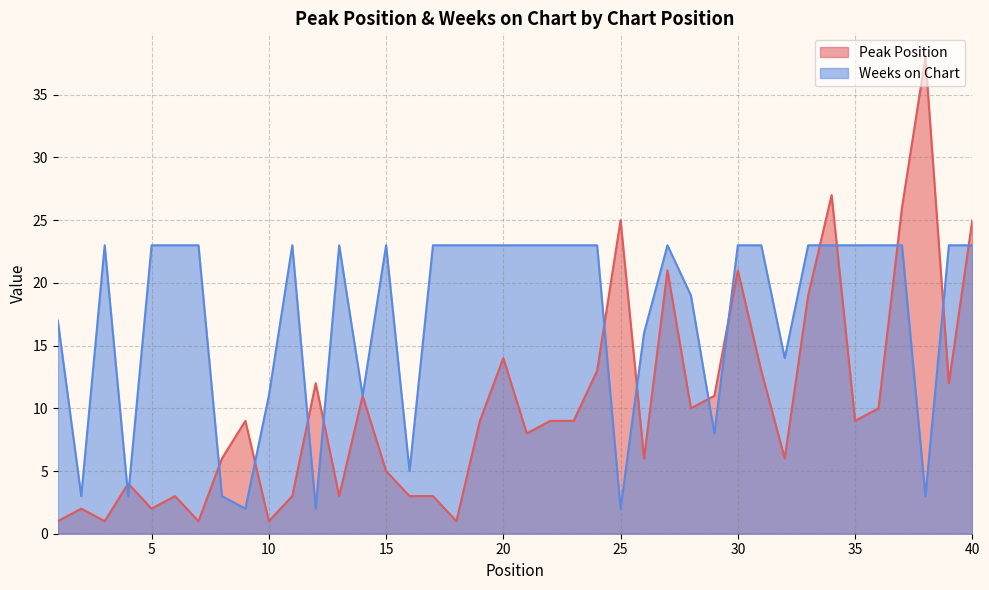

List the series in order of their peak value, lowest first.

Weeks on Chart, Peak Position